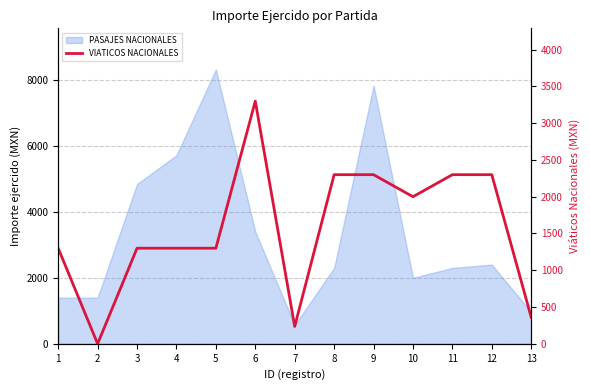

The value at 10 is 3592. True or false?

False